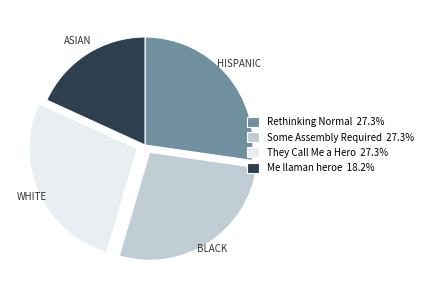

Combined, do Me llaman heroe 18.2% and Rethinking Normal 27.3% account for over 50%?

No